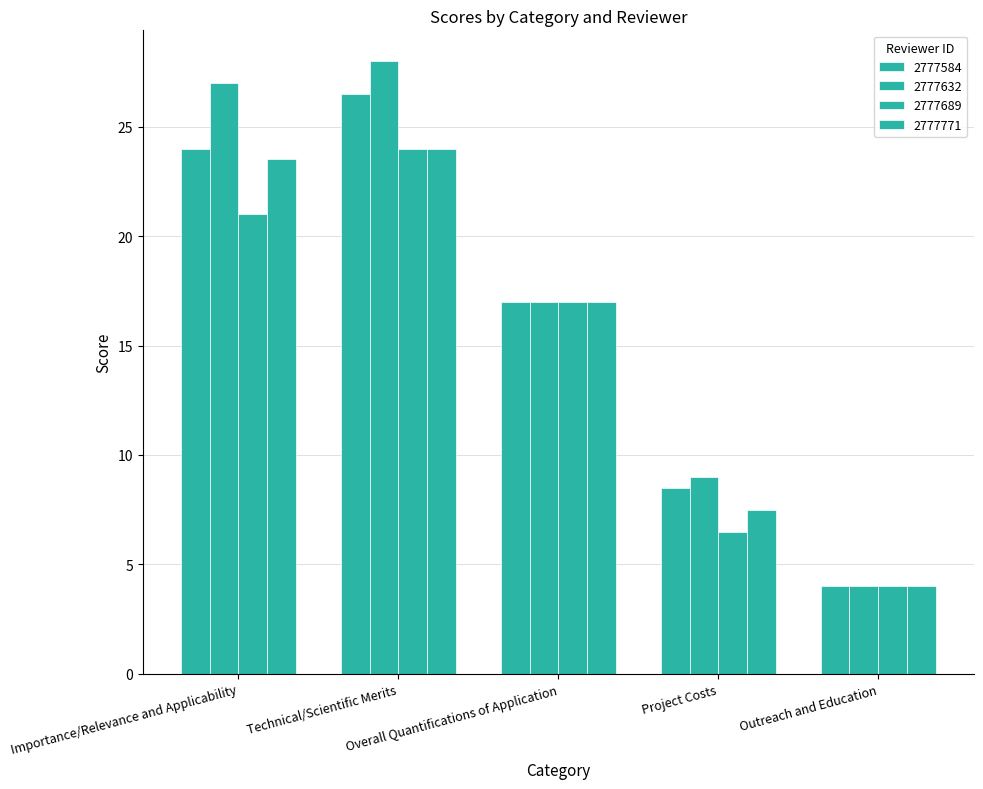

How many groups of bars are there?

5